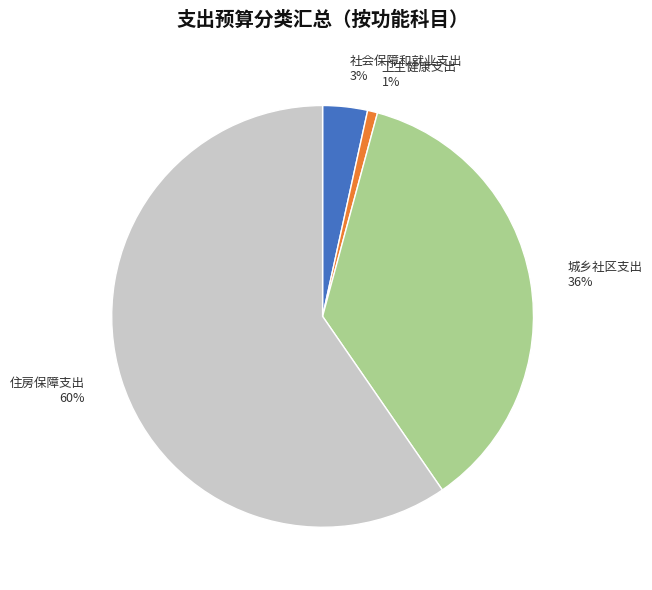

Rank the categories by value from lowest to highest.

卫生健康支出, 社会保障和就业支出, 城乡社区支出, 住房保障支出